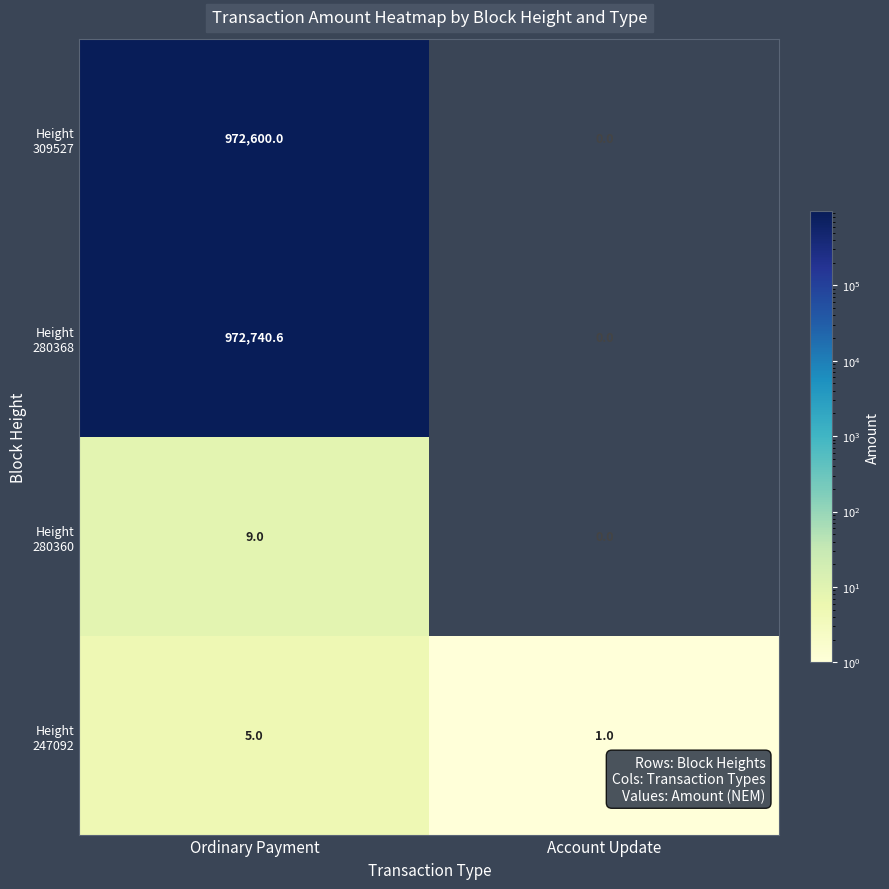

At which category is the sum across all series the highest?

Ordinary Payment